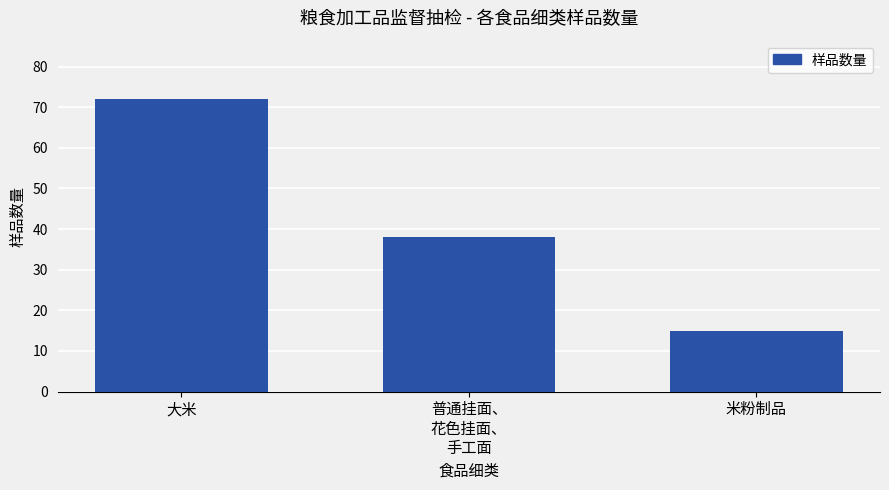

Reading right to left, what are all the values shown in this chart?

米粉制品=15	普通挂面、
花色挂面、
手工面=38	大米=72